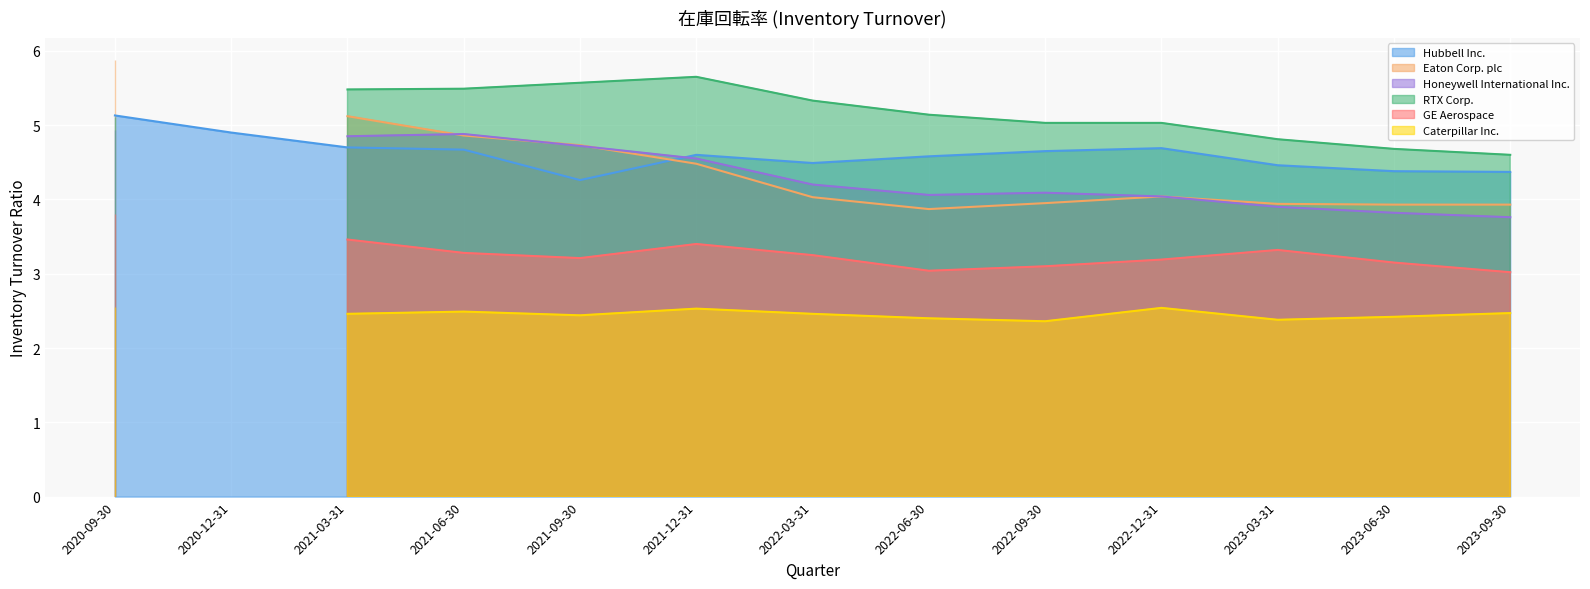

True or false: Eaton Corp. plc and GE Aerospace cross at least once.

False